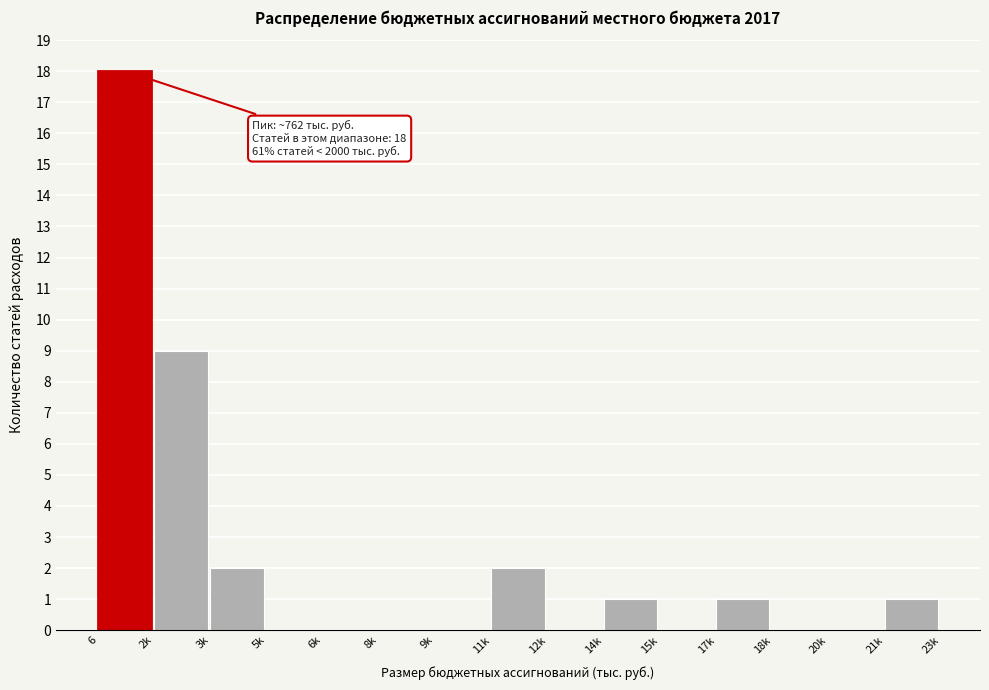

Reading left to right, list all the values displayed in this chart.

6=18	2k=9	3k=2	5k=0	6k=0	8k=0	9k=0	11k=2	12k=0	14k=1	15k=0	17k=1	18k=0	20k=0	21k=1